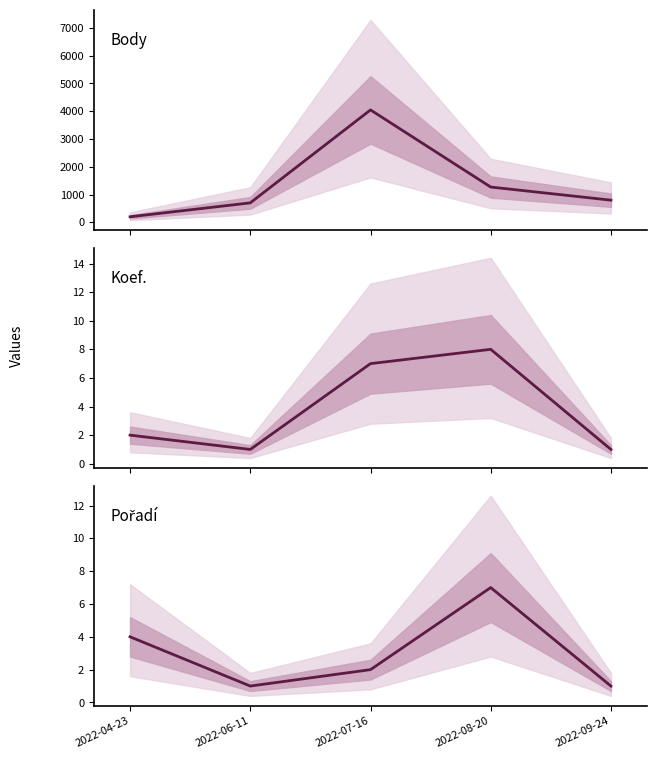

Is the value of Koef. at 2022-07-16 greater than the value of Body at 2022-08-20?

No